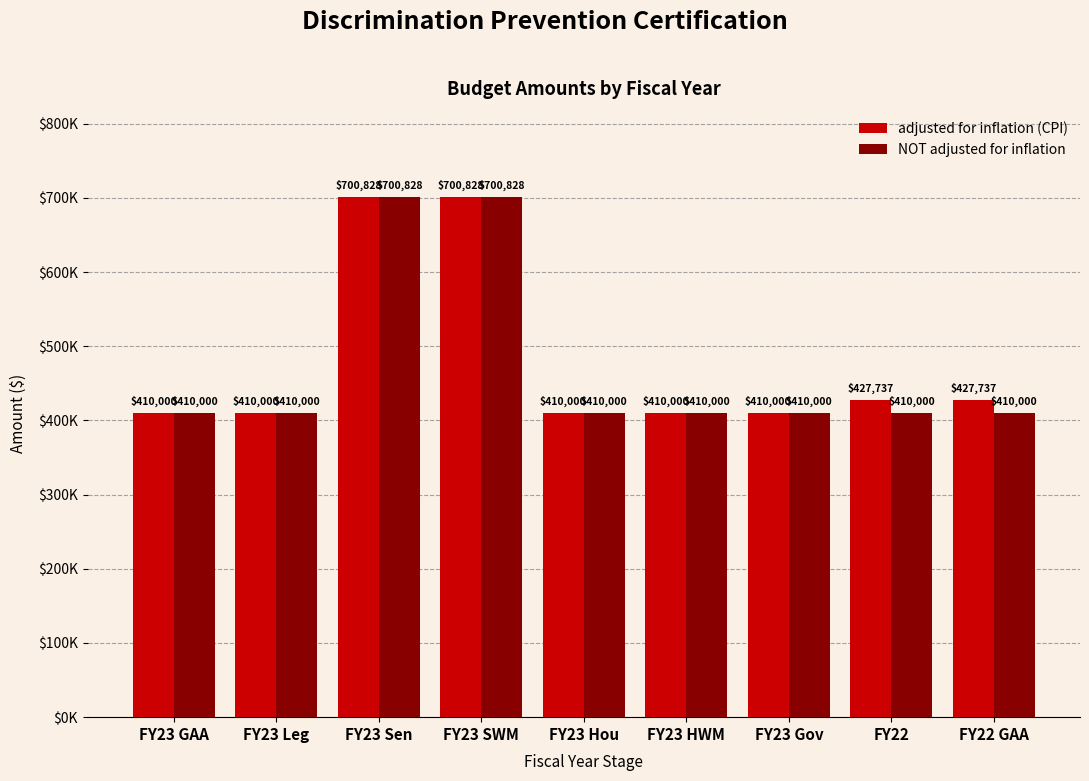

Reading left to right, list all the values displayed in this chart.

adjusted for inflation (CPI): 410000	410000	700828	700828	410000	410000	410000	427737	427737
NOT adjusted for inflation: 410000	410000	700828	700828	410000	410000	410000	410000	410000